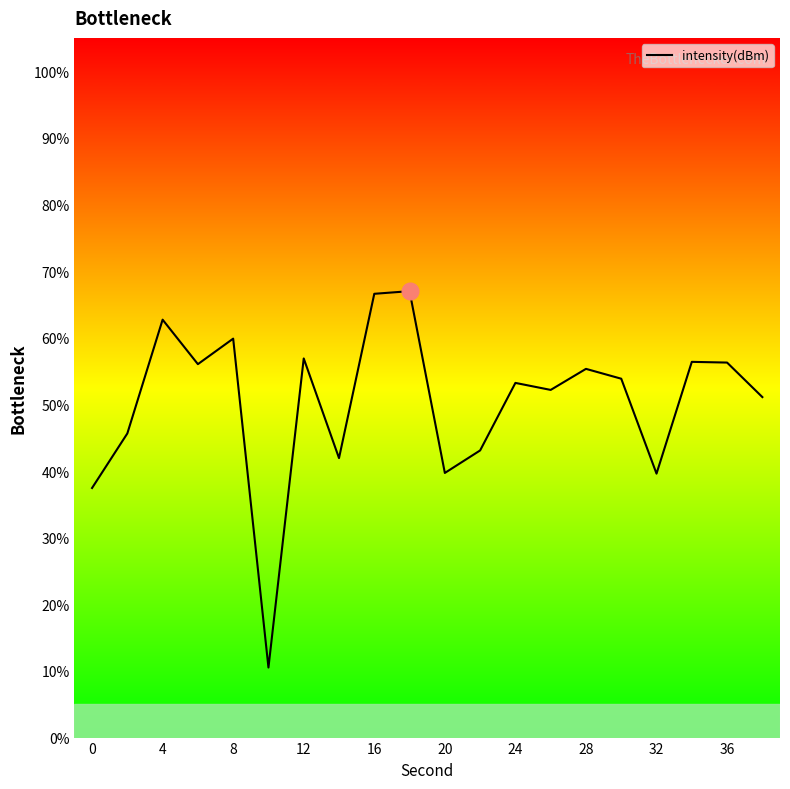

What is the smallest value displayed?

10.5